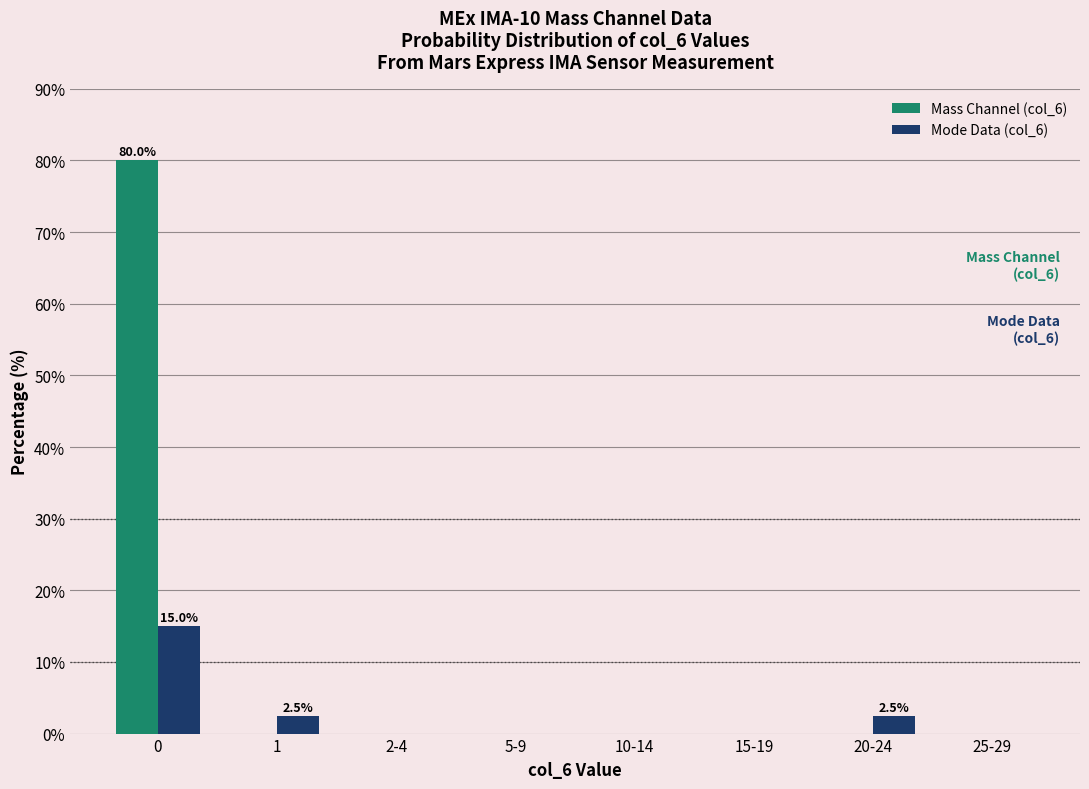

Reading right to left, extract all data points from this chart.

Mass Channel (col_6): 25-29=0.0	20-24=0.0	15-19=0.0	10-14=0.0	5-9=0.0	2-4=0.0	1=0.0	0=80.0
Mode Data (col_6): 25-29=0.0	20-24=2.5	15-19=0.0	10-14=0.0	5-9=0.0	2-4=0.0	1=2.5	0=15.0